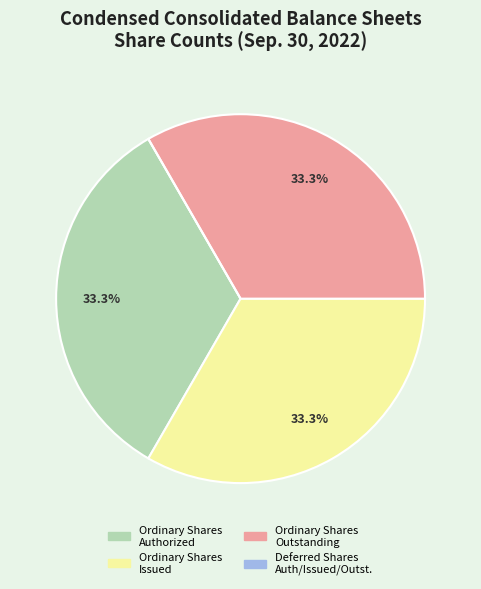

Does any single category account for the majority?

No